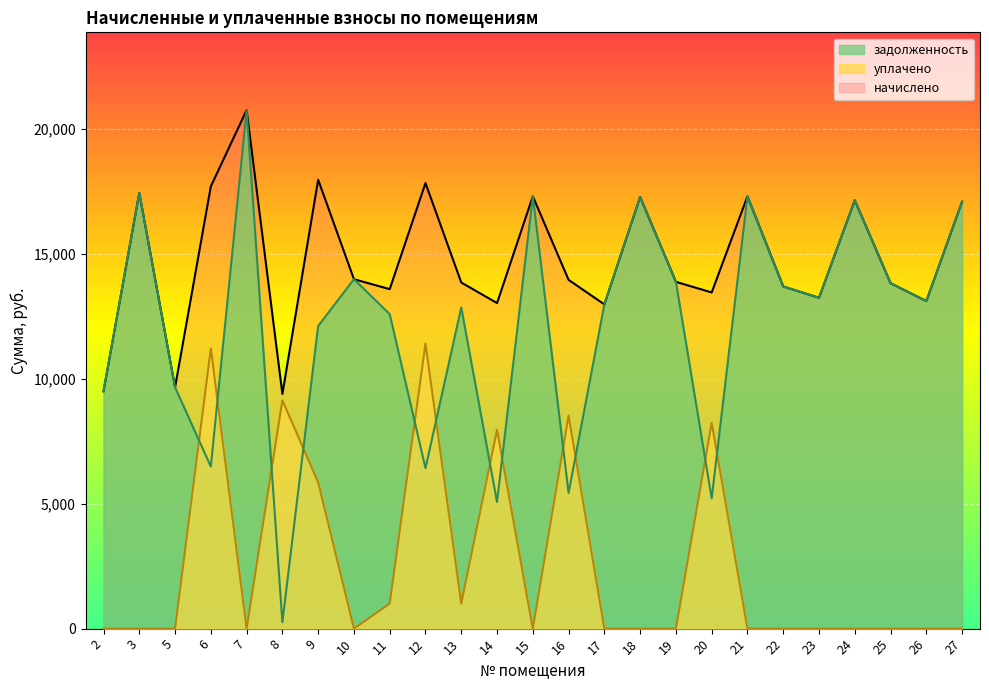

How many categories are shown in the chart?

25